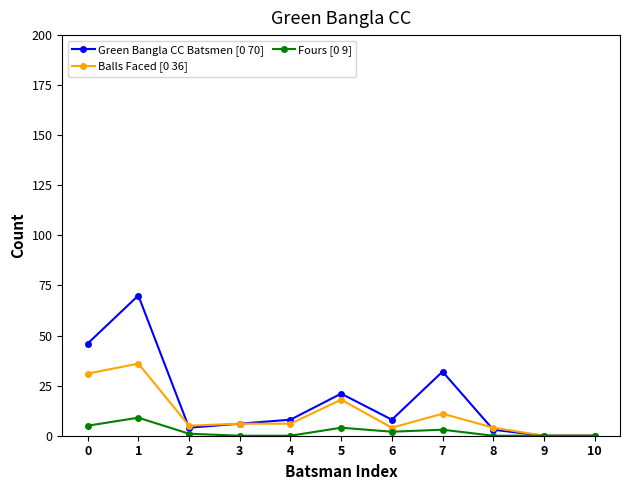

At which category is the sum across all series the highest?

1